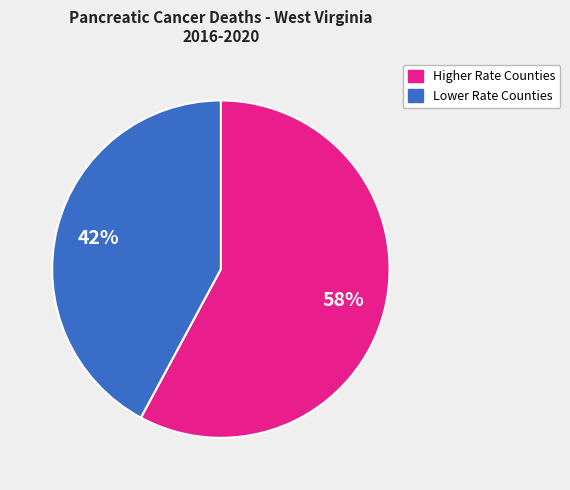

To the nearest percent, what is the difference between the largest and smallest slice percentages?

16%